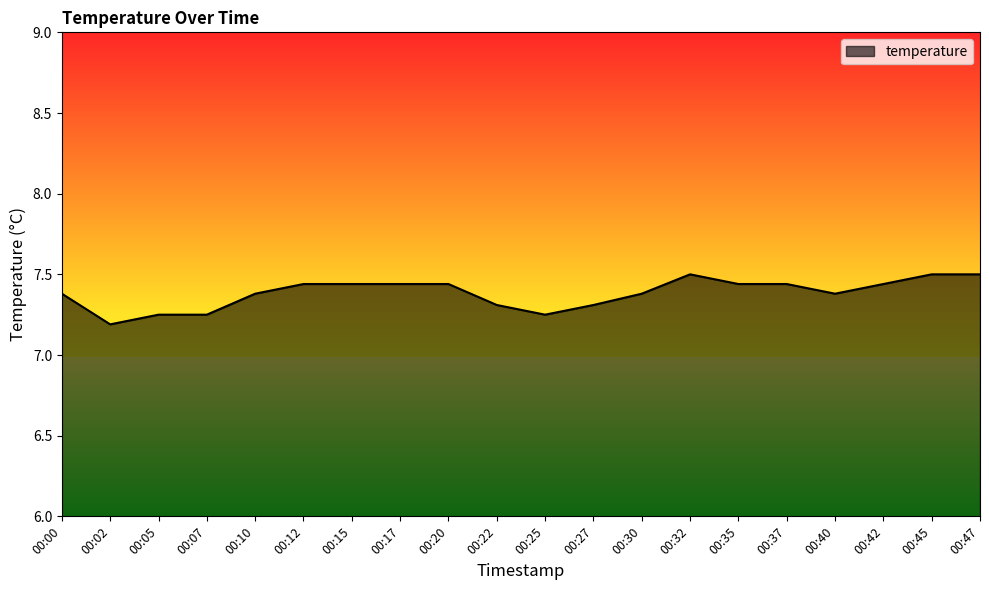

At which category does the data reach its first local valley?

00:02